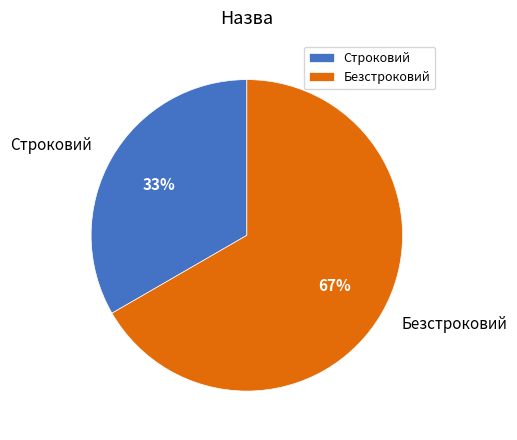

How many slices are in this pie chart?

2